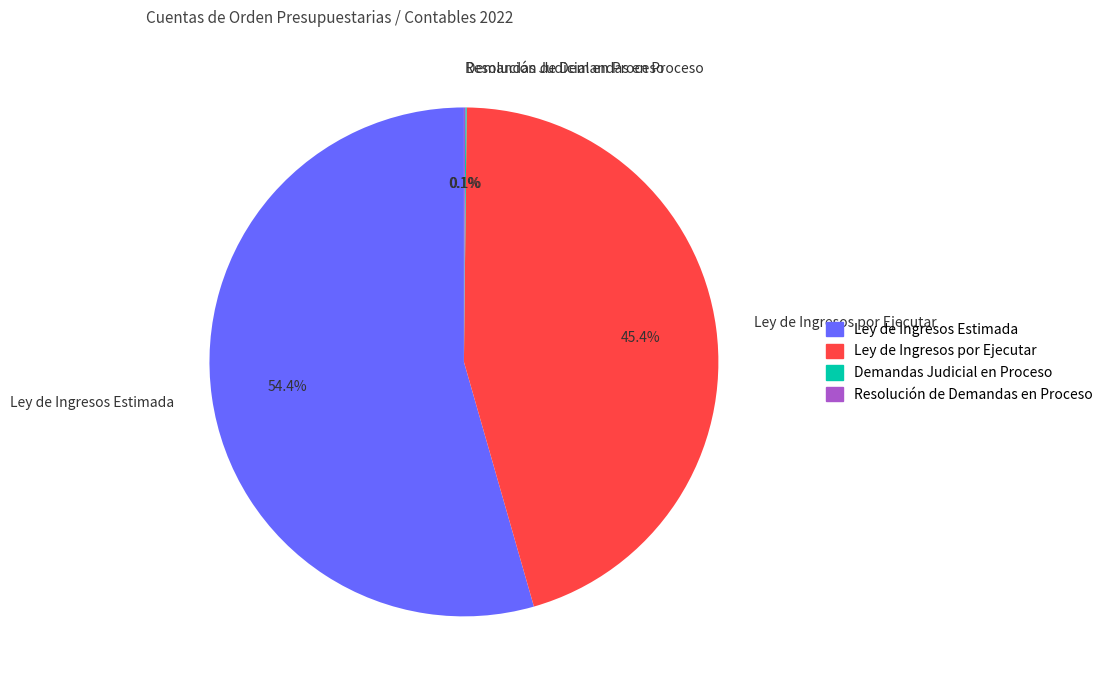

Which has a higher value, Ley de Ingresos Estimada or Ley de Ingresos por Ejecutar?

Ley de Ingresos Estimada